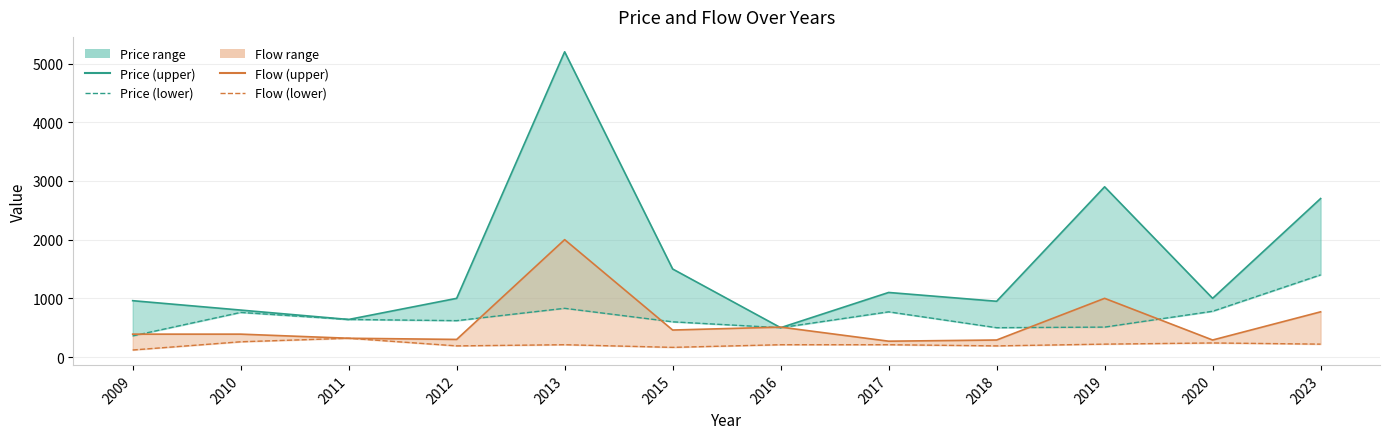

What is the approximate value of Flow (upper) at 2018, to the nearest 50?

300